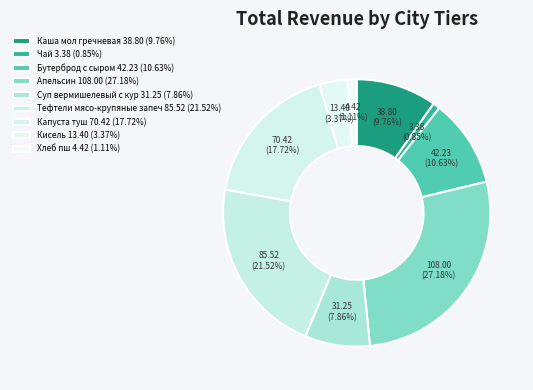

How many slices are in this pie chart?

9